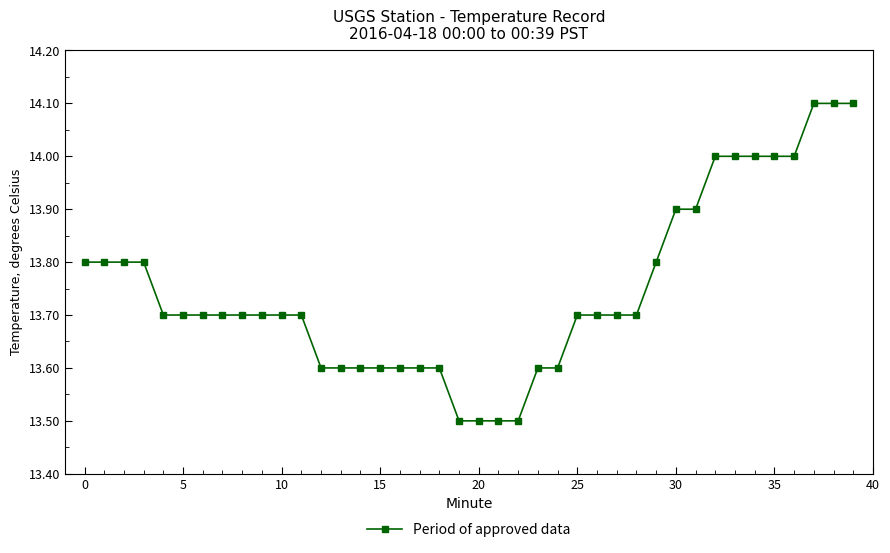

Count the number of categories in the chart.

40